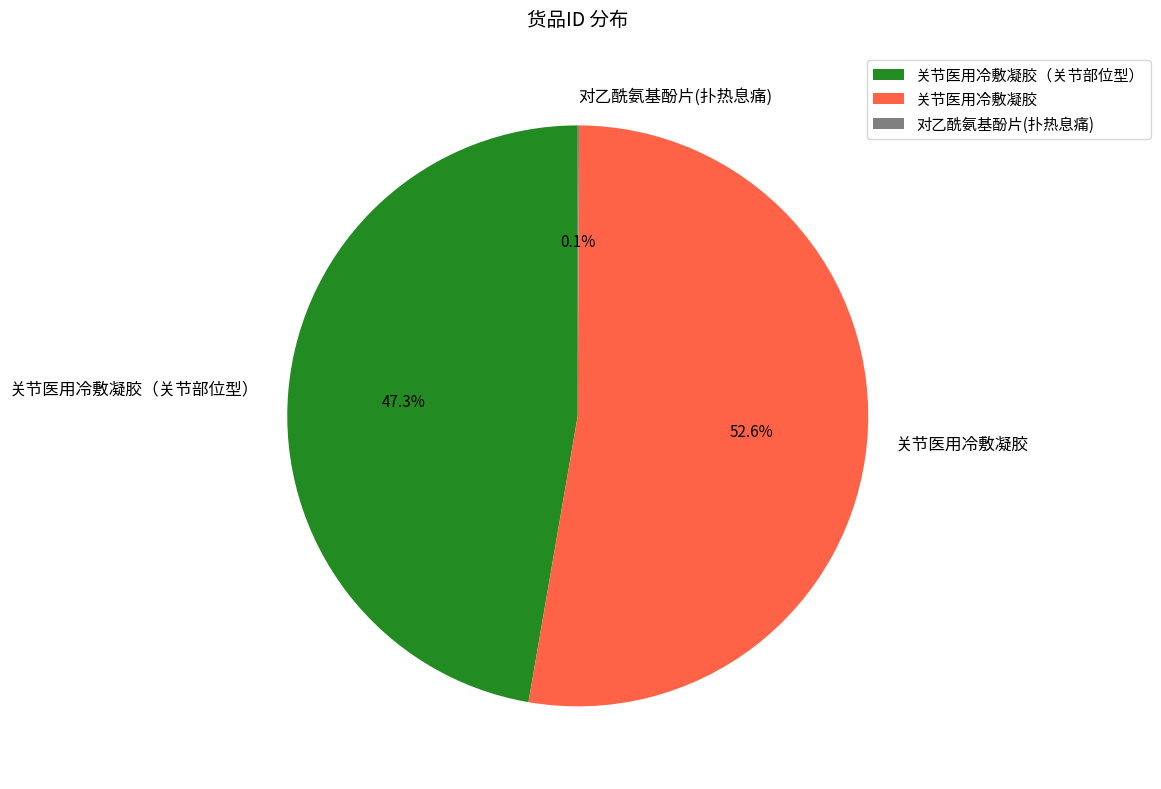

Combined, what portion of the pie is 关节医用冷敷凝胶 and 关节医用冷敷凝胶（关节部位型）?

99.9%